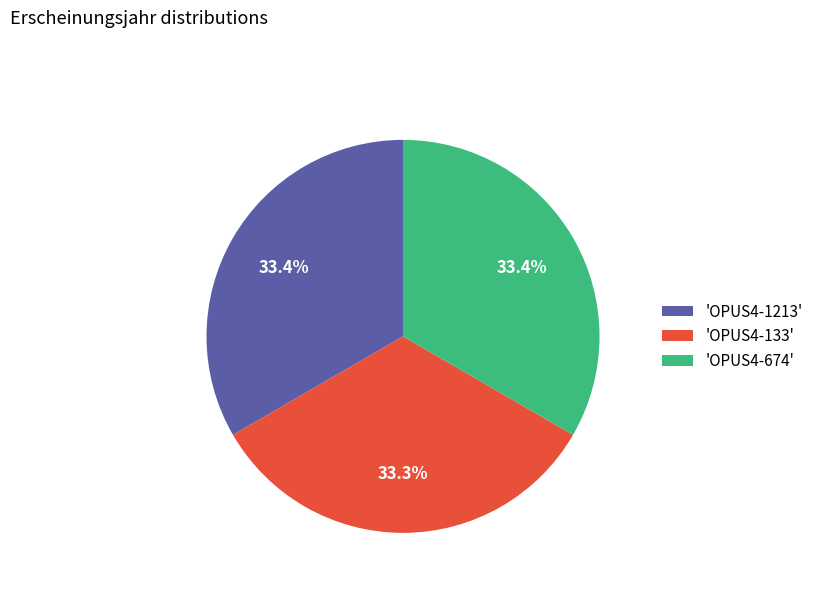

Does 'OPUS4-133' account for over 50% of the chart?

No